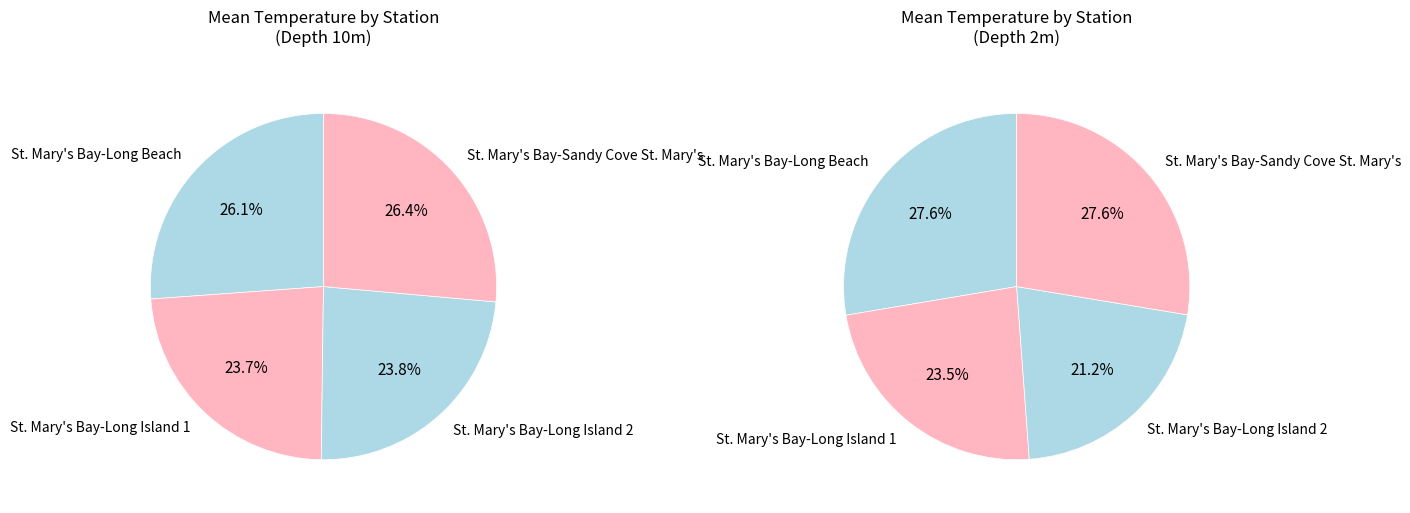

To the nearest percent, what portion does St. Mary's Bay-Long Beach represent?

26%